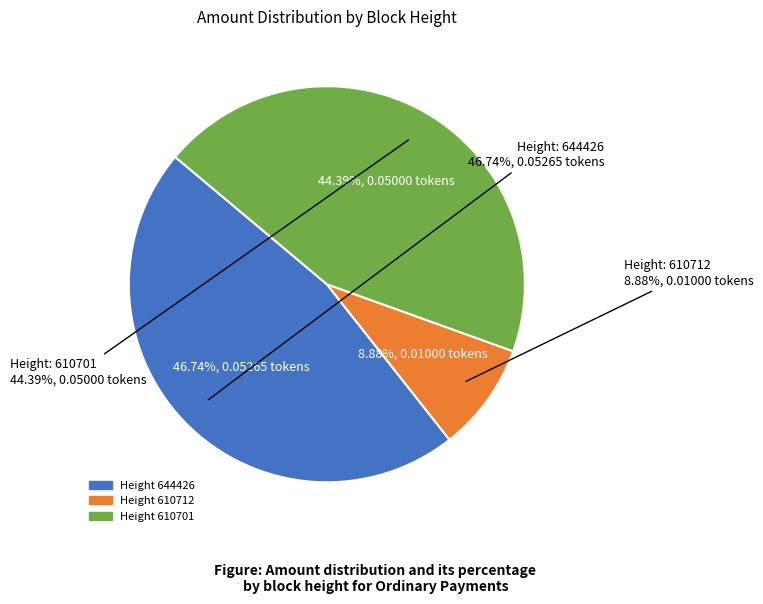

To the nearest percent, what is the combined percentage of 610701 and 610712?

53%